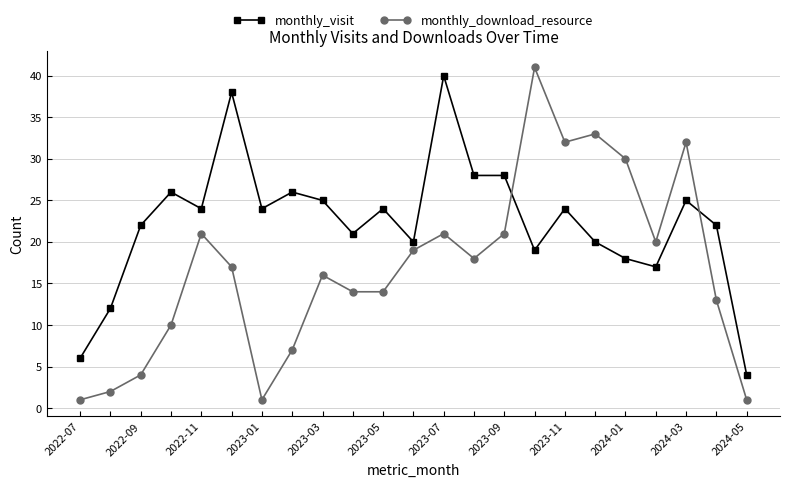

Rank the series by their maximum value, from lowest to highest.

monthly_visit, monthly_download_resource